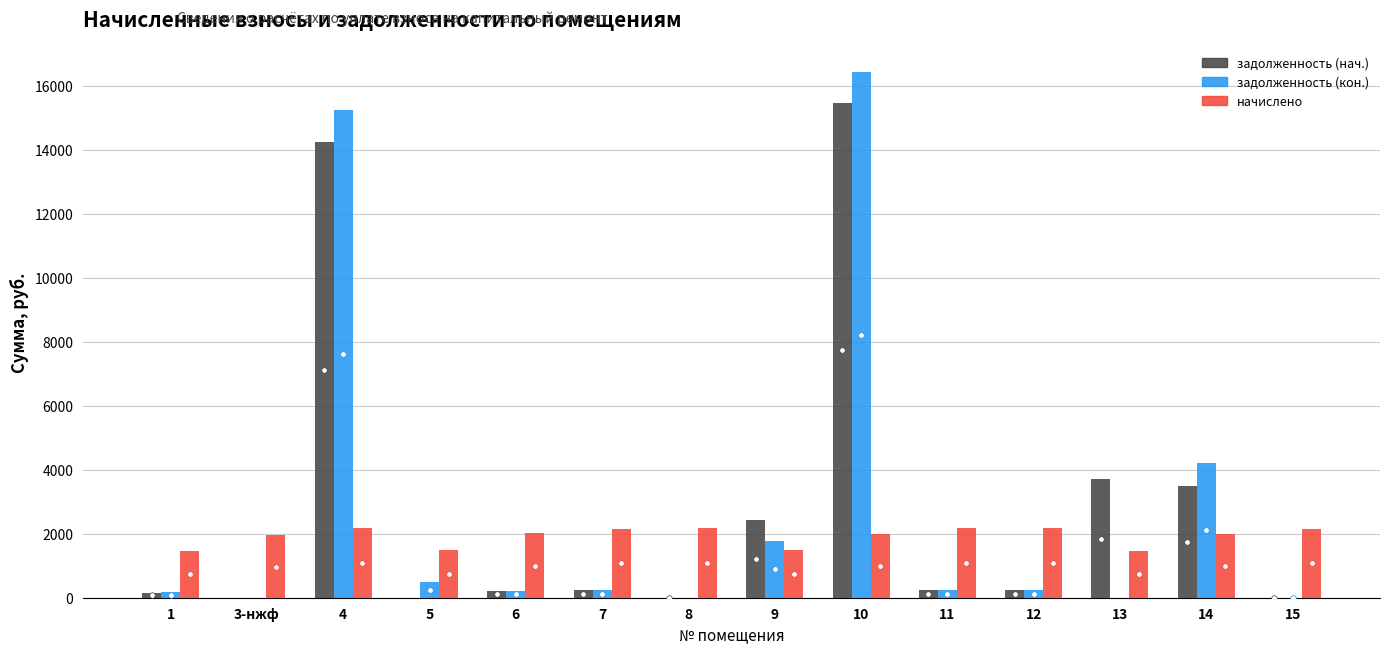

The value of задолженность (кон.) at 4 is 15228.8. True or false?

True